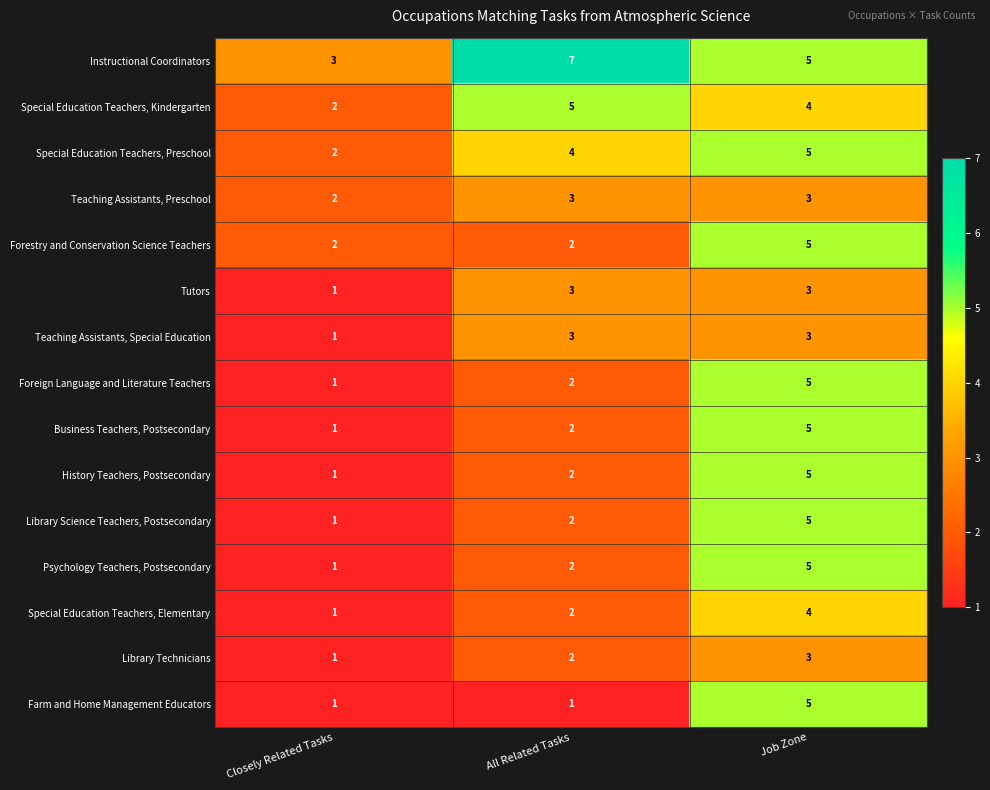

Between All Related Tasks and Job Zone, which series saw the biggest shift?

Farm and Home Management Educators